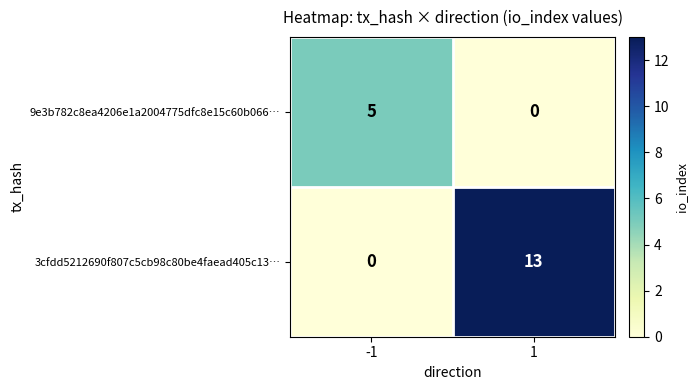

True or false: 3cfdd5212690f807c5cb98c80be4faead405c13… has a value of 0 at -1.

True